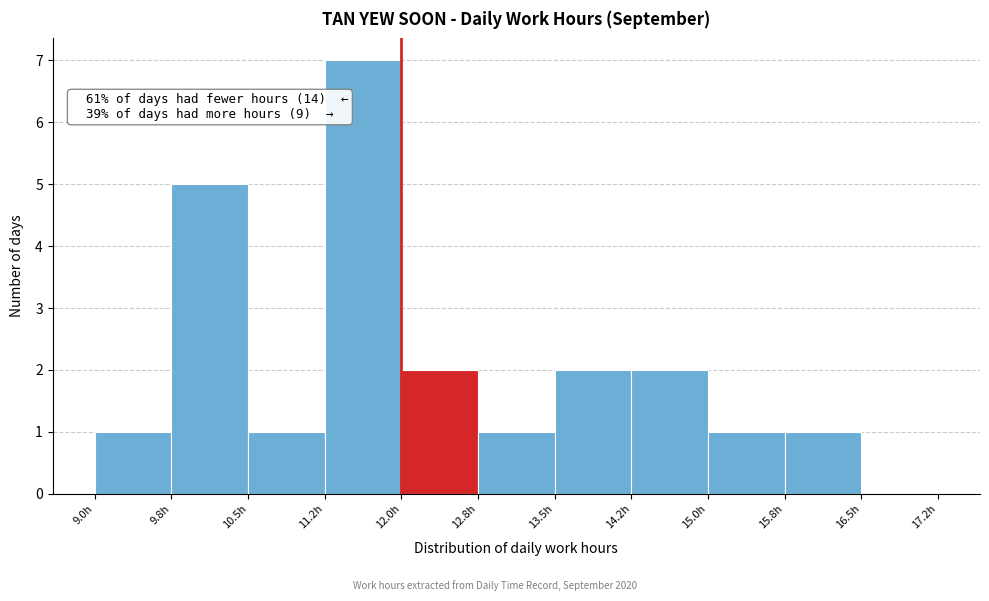

Which range on the x-axis has the tallest bar?

11.25 to 12.00